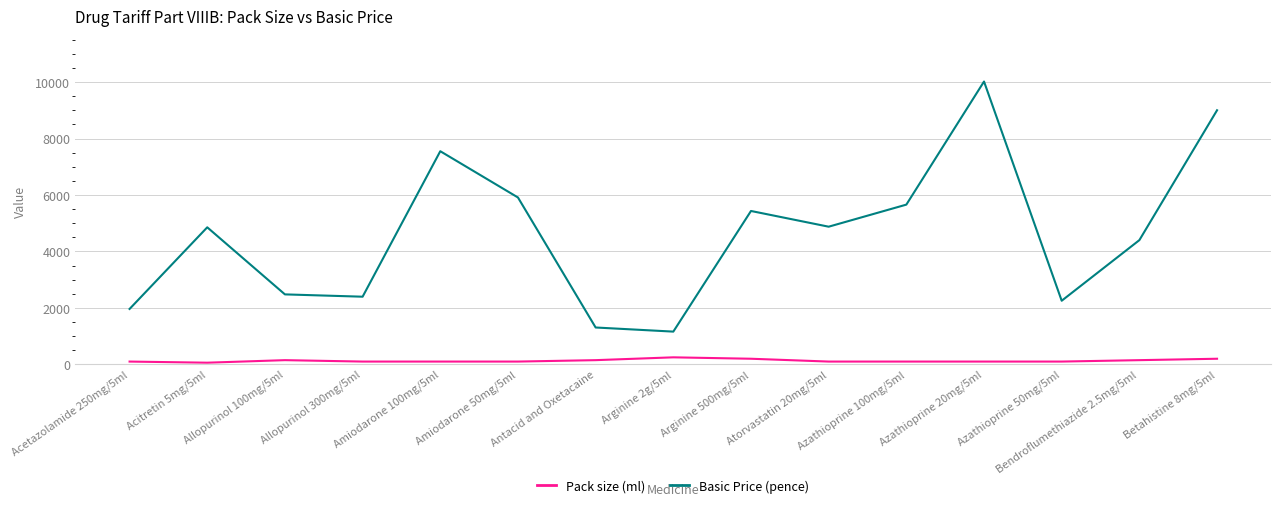

What is the difference between the maximum and minimum values in the Basic Price (pence) series?

8860